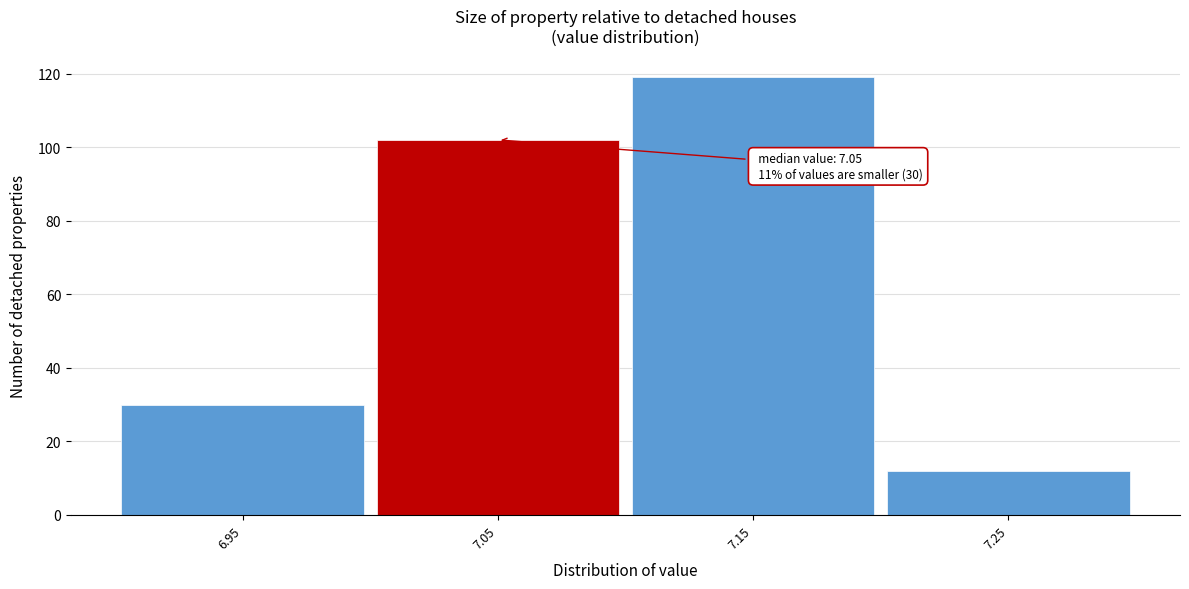

Reading right to left, what are all the values shown in this chart?

7.25=12	7.15=119	7.05=102	6.95=30